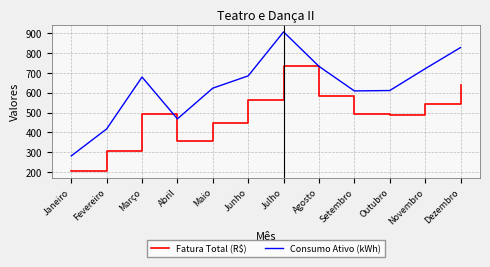

What is the difference between the maximum and minimum values in the Consumo Ativo (kWh) series?

626.0